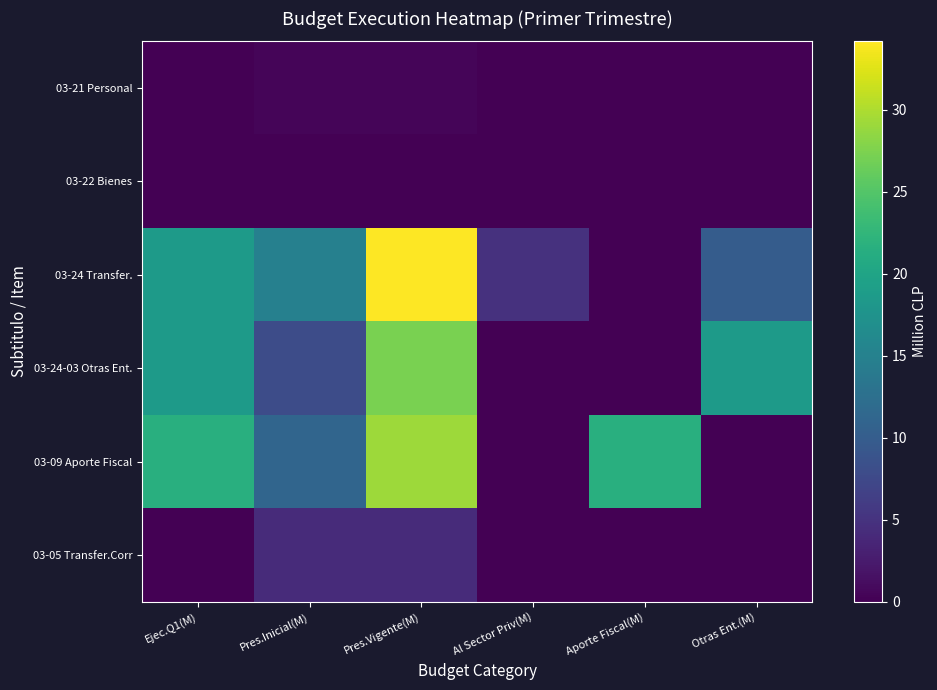

Reading right to left, list all the values displayed in this chart.

03-21 Personal: Otras Ent.(M)=0.0	Aporte Fiscal(M)=0.0	Al Sector Priv(M)=0.0	Pres.Vigente(M)=0.4	Pres.Inicial(M)=0.4	Ejec.Q1(M)=0.1
03-22 Bienes: Otras Ent.(M)=0.0	Aporte Fiscal(M)=0.0	Al Sector Priv(M)=0.0	Pres.Vigente(M)=0.1	Pres.Inicial(M)=0.1	Ejec.Q1(M)=0.0
03-24 Transfer.: Otras Ent.(M)=10.0	Aporte Fiscal(M)=0.0	Al Sector Priv(M)=4.9	Pres.Vigente(M)=34.2	Pres.Inicial(M)=14.8	Ejec.Q1(M)=18.6
03-24-03 Otras Ent.: Otras Ent.(M)=18.6	Aporte Fiscal(M)=0.0	Al Sector Priv(M)=0.0	Pres.Vigente(M)=27.3	Pres.Inicial(M)=7.9	Ejec.Q1(M)=18.6
03-09 Aporte Fiscal: Otras Ent.(M)=0.0	Aporte Fiscal(M)=21.6	Al Sector Priv(M)=0.0	Pres.Vigente(M)=29.1	Pres.Inicial(M)=11.1	Ejec.Q1(M)=21.6
03-05 Transfer.Corr: Otras Ent.(M)=0.0	Aporte Fiscal(M)=0.0	Al Sector Priv(M)=0.0	Pres.Vigente(M)=4.3	Pres.Inicial(M)=4.3	Ejec.Q1(M)=0.0